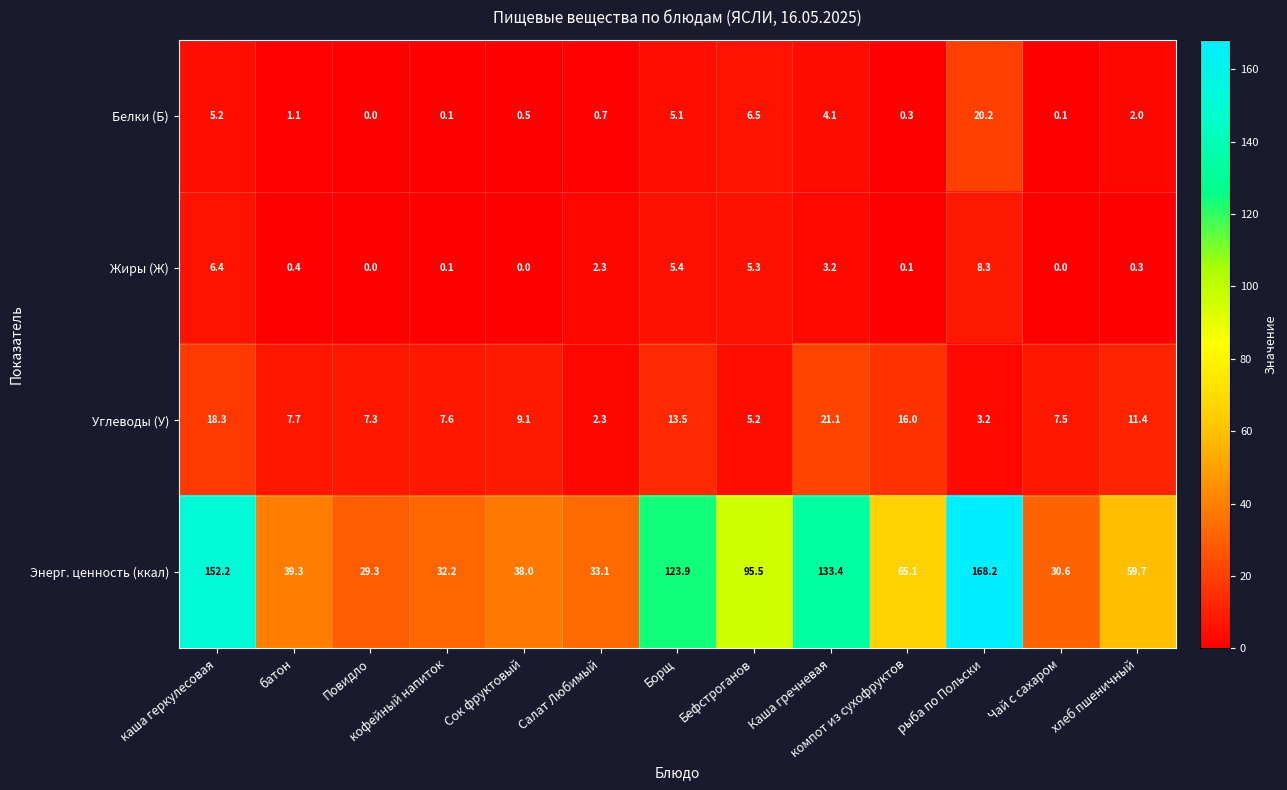

What is the difference between the maximum and minimum values in the Белки (Б) series?

20.2